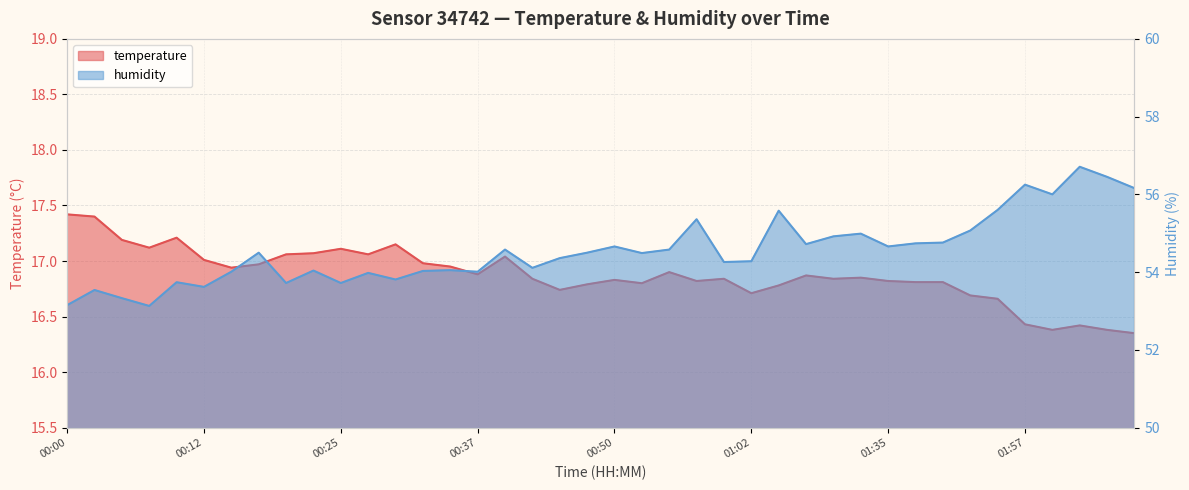

Rank the series by their average value, from highest to lowest.

humidity, temperature